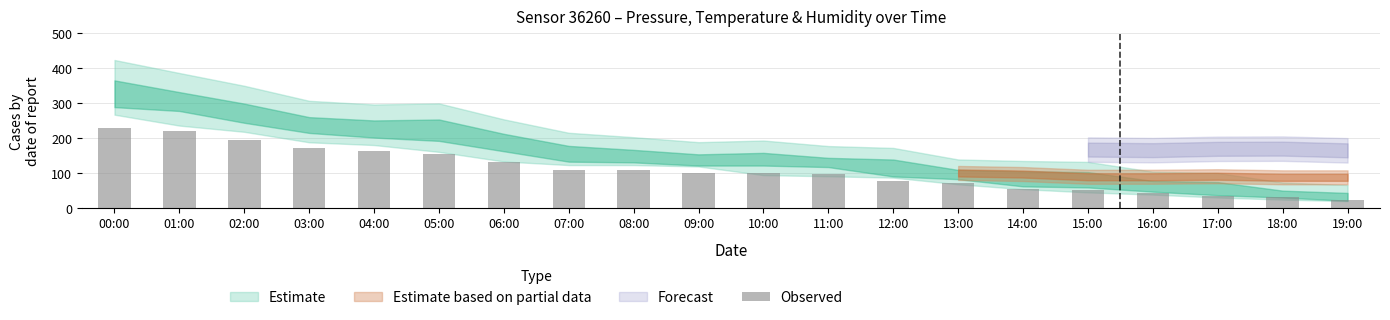

The value at 02:00 is 195.2. True or false?

True